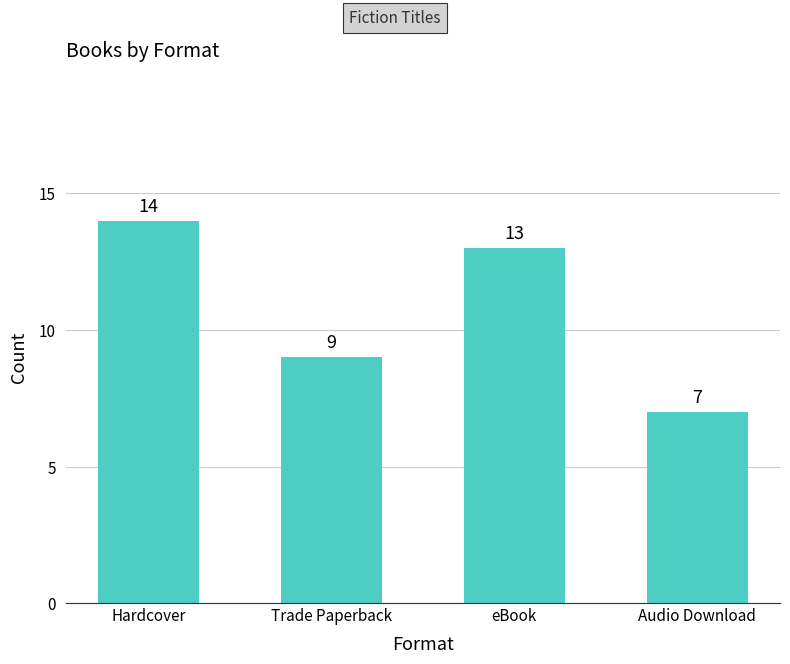

What value does the data have at Audio Download?

7